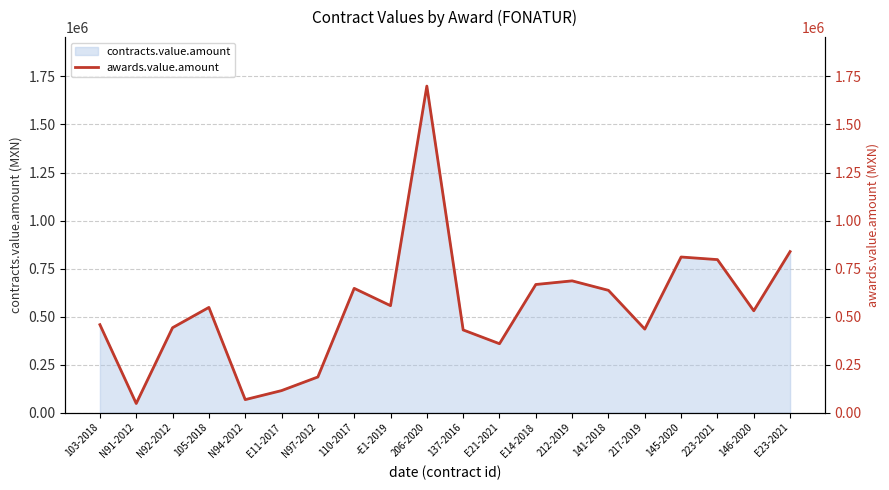

Which label corresponds to the largest value in the chart?

206-2020